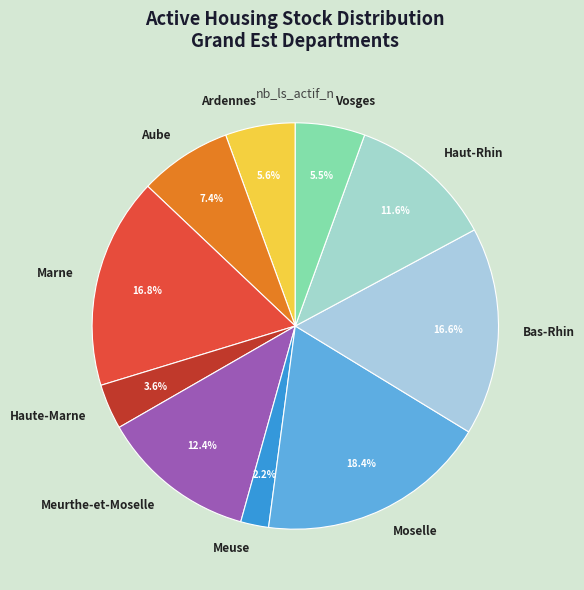

How many slices are in this pie chart?

10